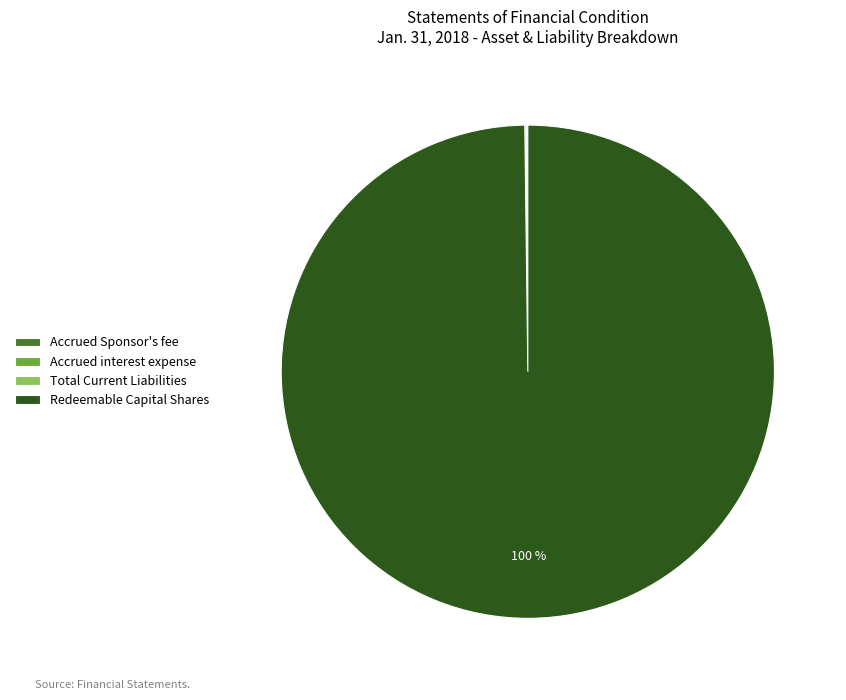

Which slice is the largest?

Redeemable Capital Shares